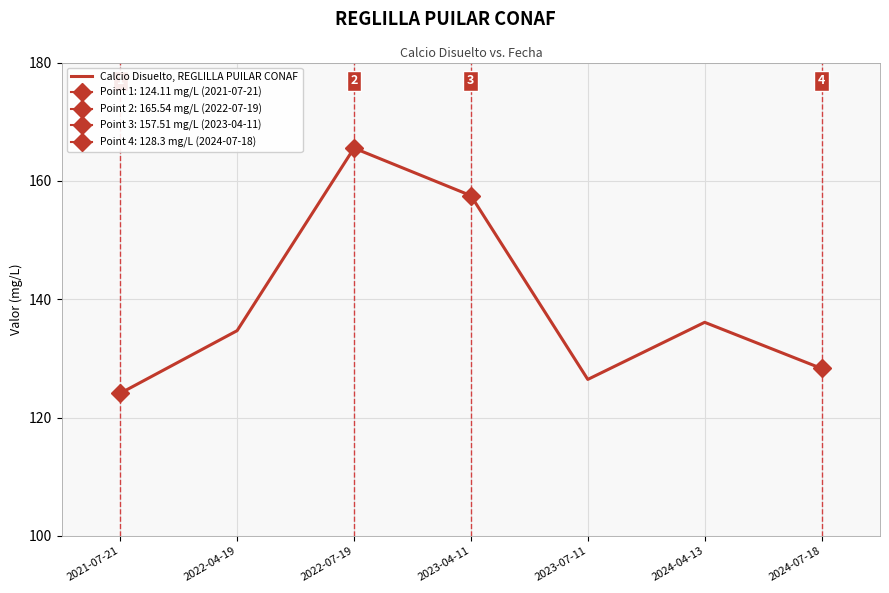

At which label is the value closest to 144?

2024-04-13